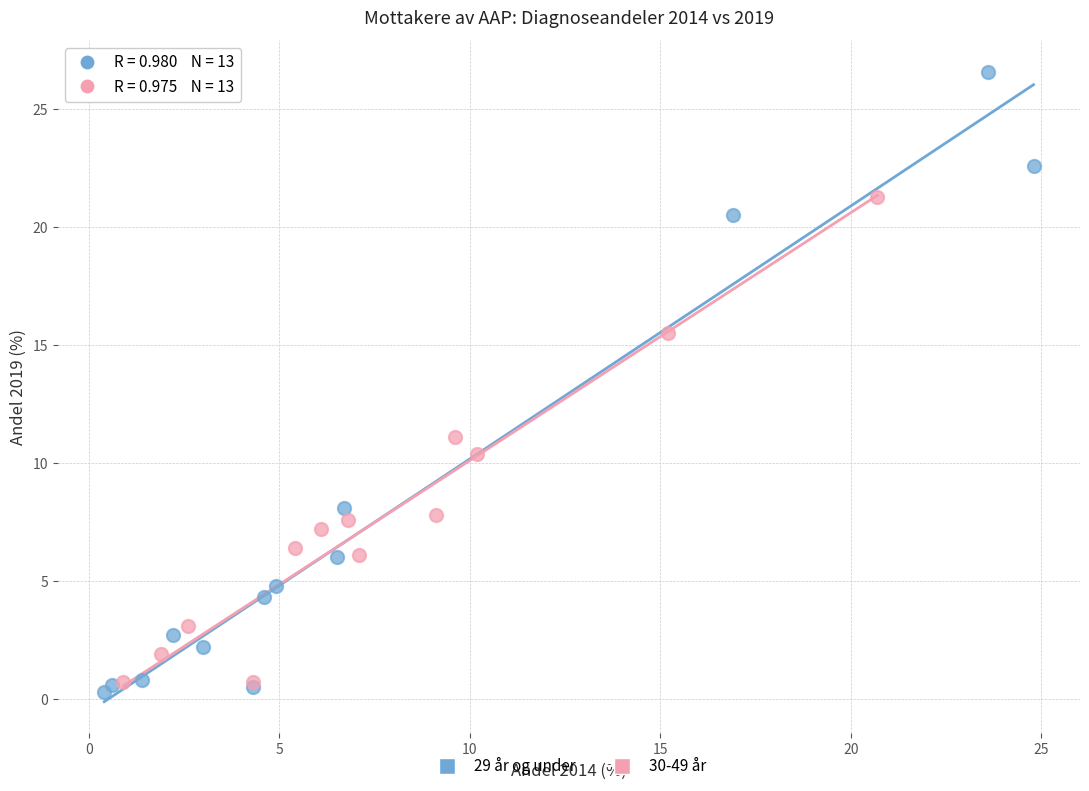

Which series has the widest spread of Y values?

29 år og under